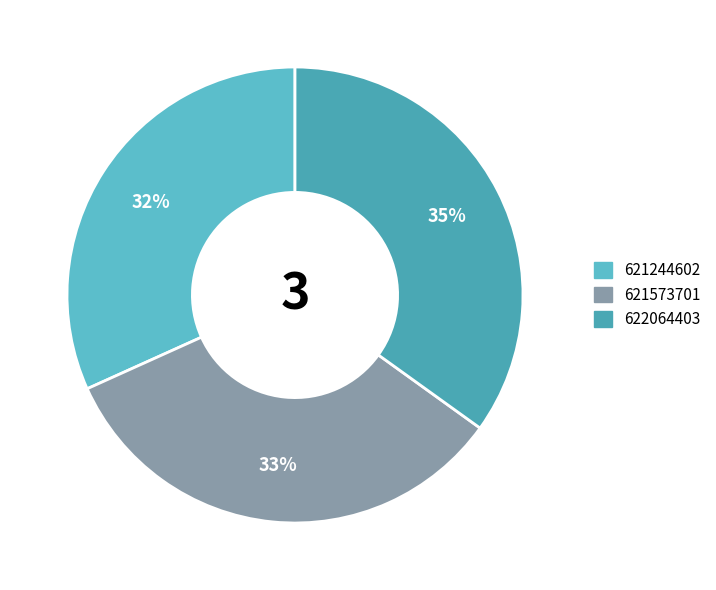

What percentage is NOT represented by 621573701?

66.7%